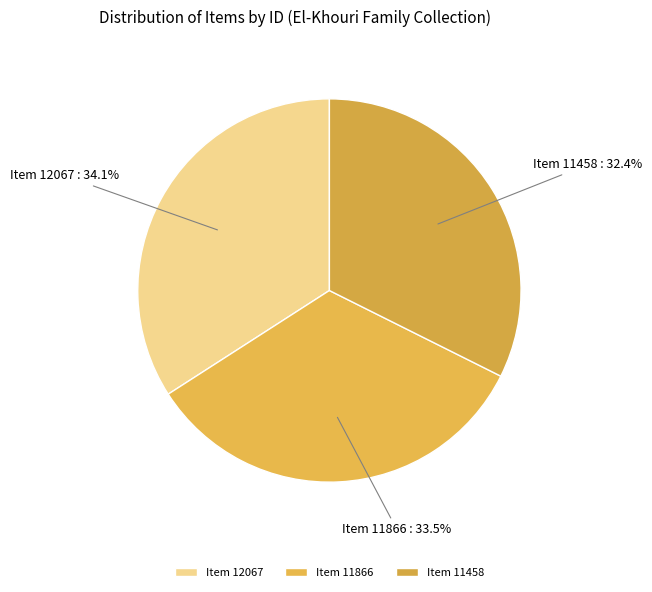

Is it true that Item 11458 is 25% of the pie?

False